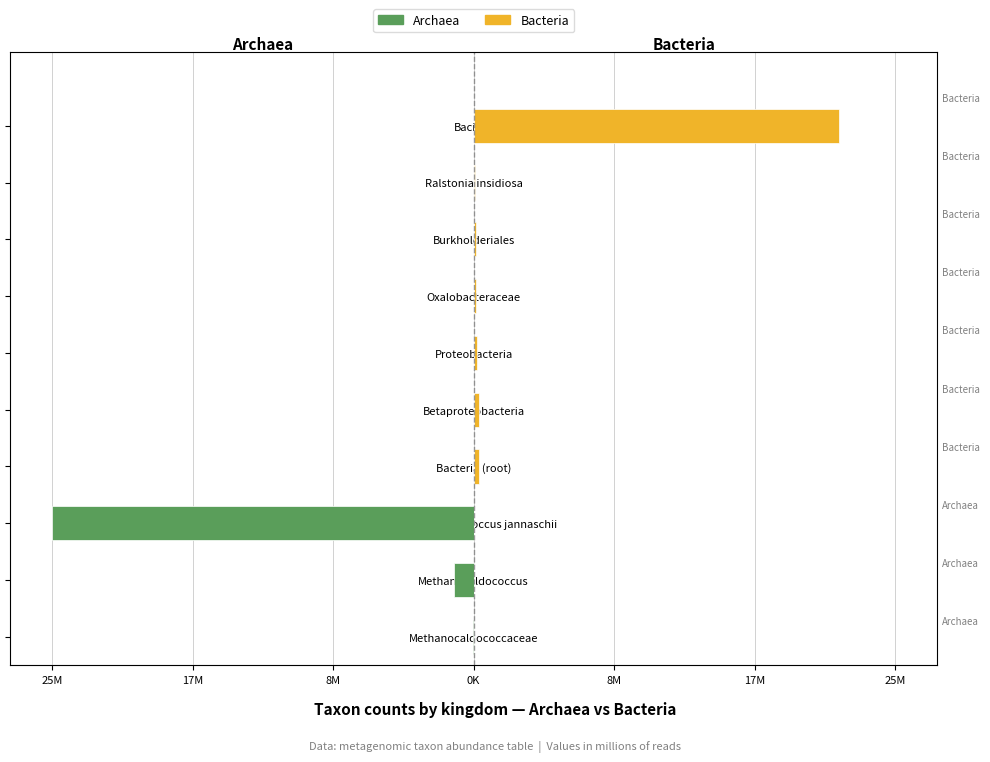

Reading right to left, transcribe all the data shown in this chart.

Archaea: 0.0	0.0	0.0	0.0	0.0	0.0	0.0	-24.9	-1.2	-0.0
Bacteria: 21.6	0.1	0.1	0.1	0.2	0.3	0.3	0.0	0.0	0.0